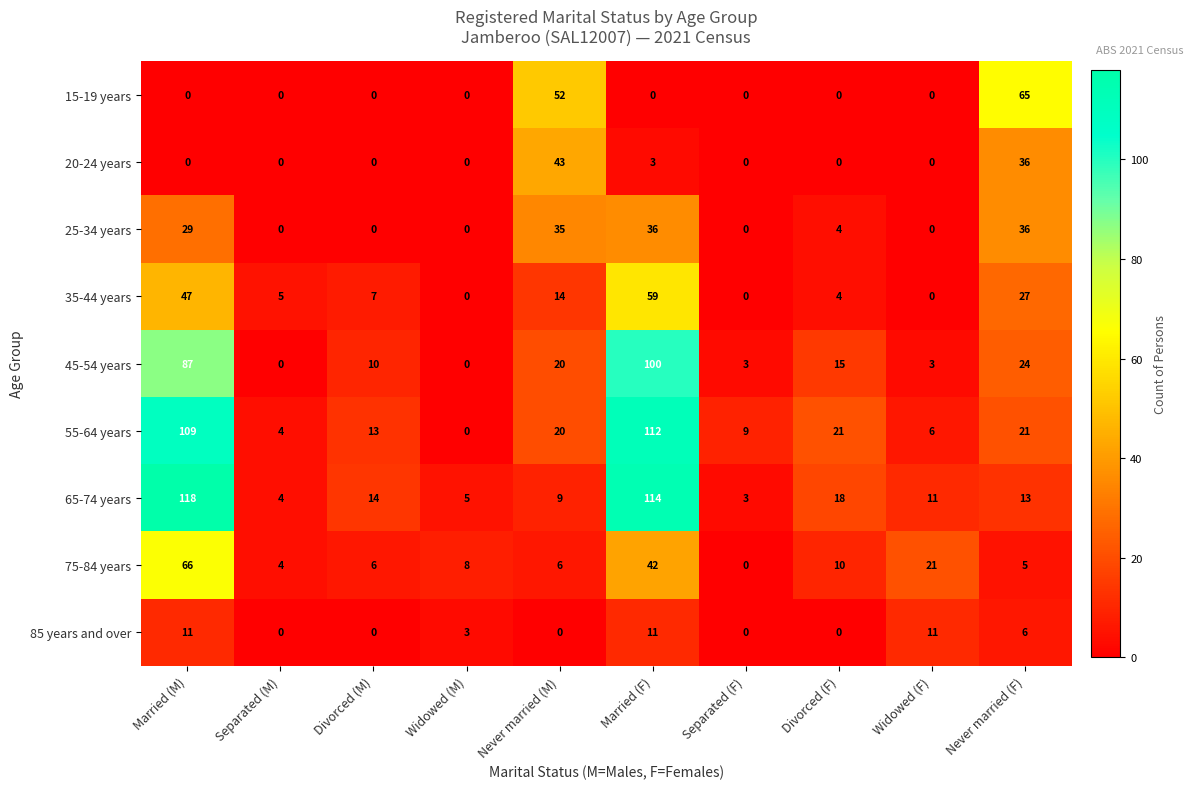

Count the 85 years and over values in the range 0 to 11.

10